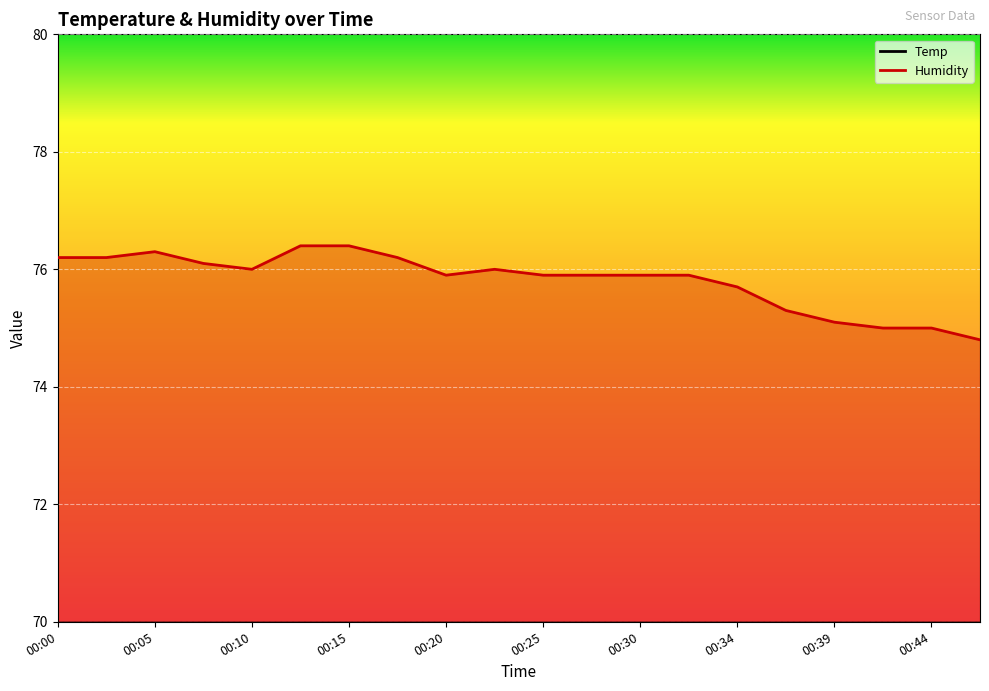

What is the sum of all Humidity values?

1516.2